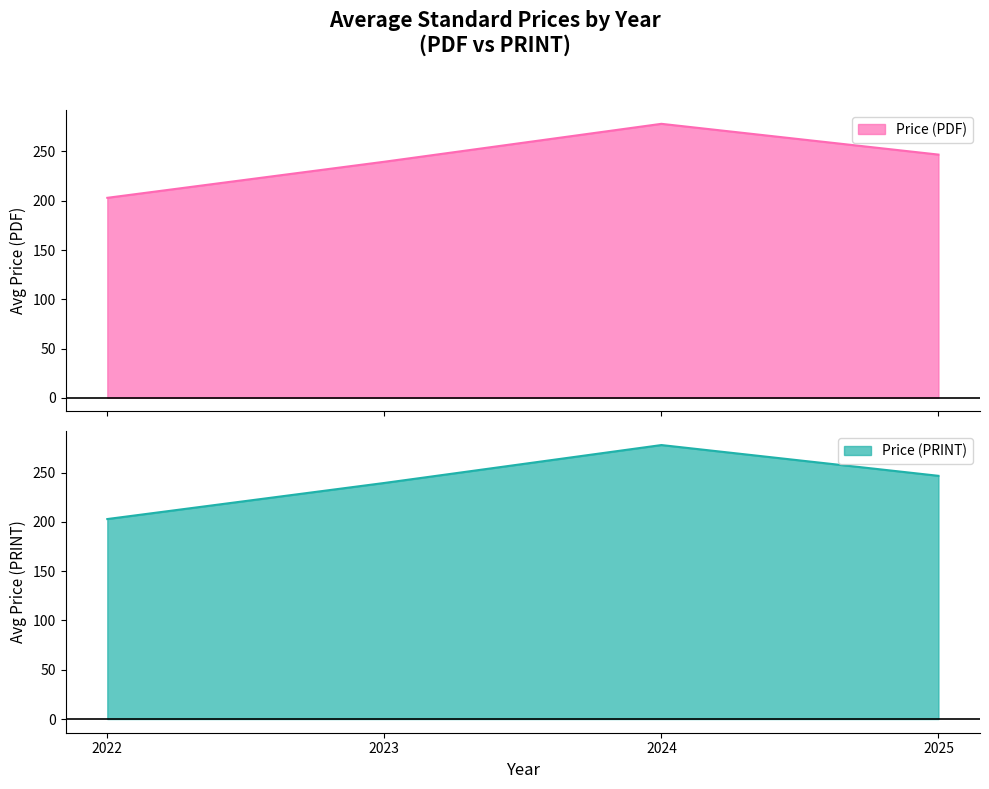

Does the chart display data point markers on the line(s)?

No